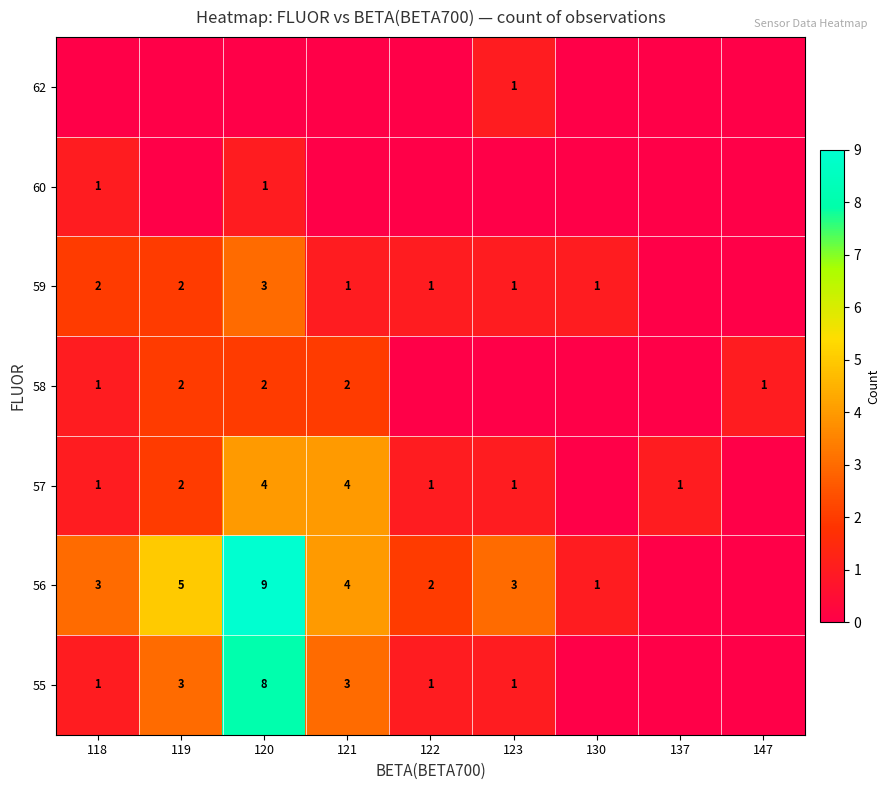

What is the total value across all series at 137?

1